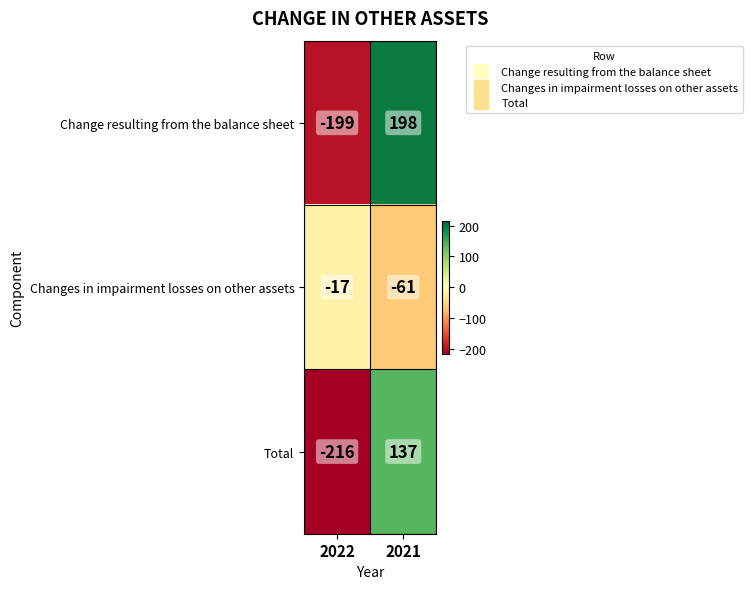

Which series has the largest range (max minus min)?

Change resulting from the balance sheet